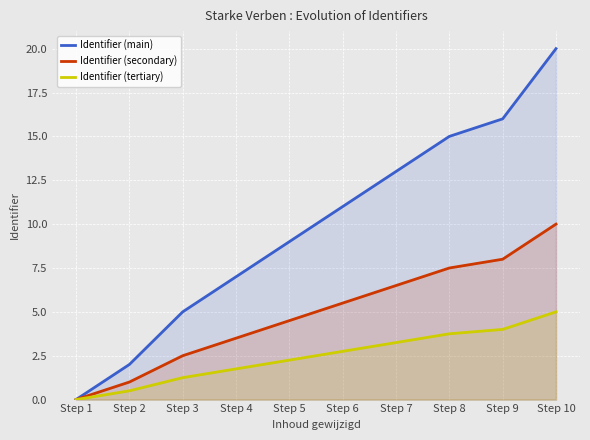

True or false: Identifier (tertiary) and Identifier (secondary) cross at least once.

False